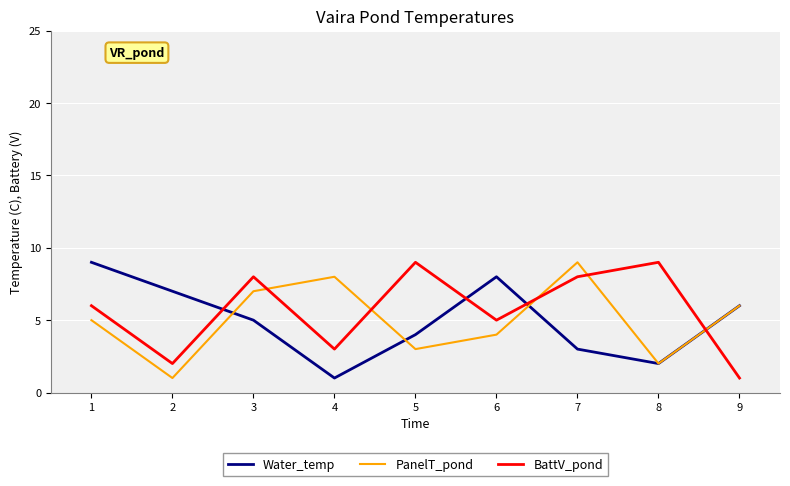

How many times do BattV_pond and PanelT_pond cross each other?

5